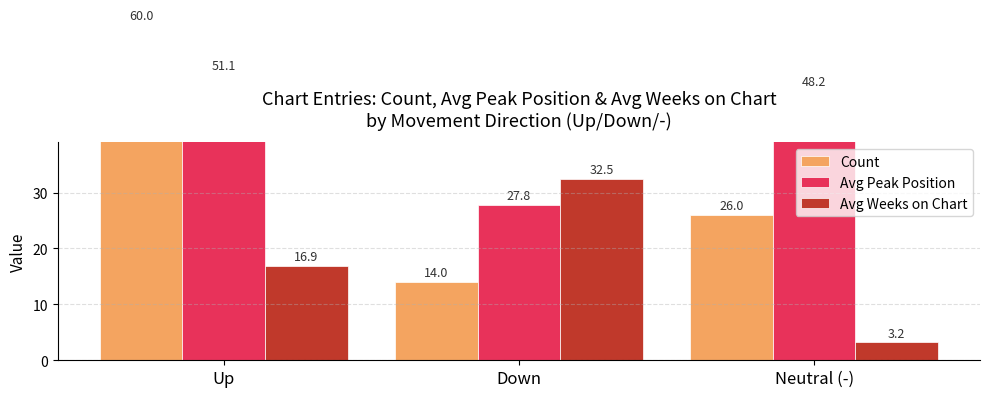

Reading left to right, extract all data points from this chart.

Count: 60.0	14.0	26.0
Avg Peak Position: 51.1	27.8	48.2
Avg Weeks on Chart: 16.9	32.5	3.2